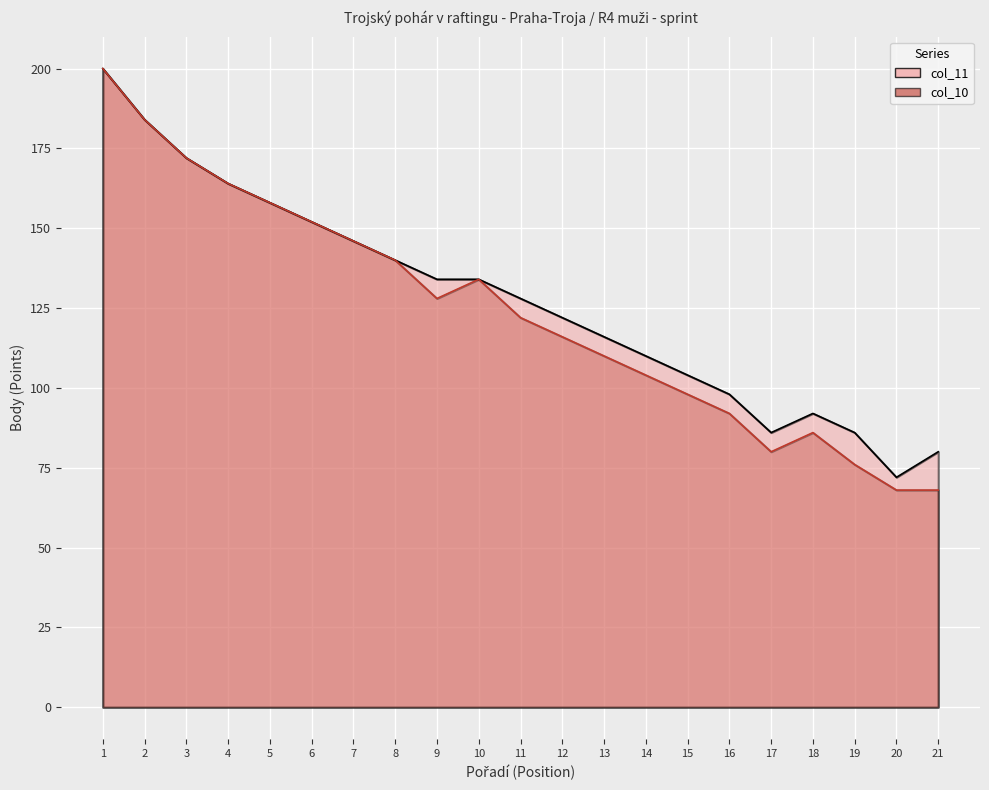

How many lines are shown in the chart?

2